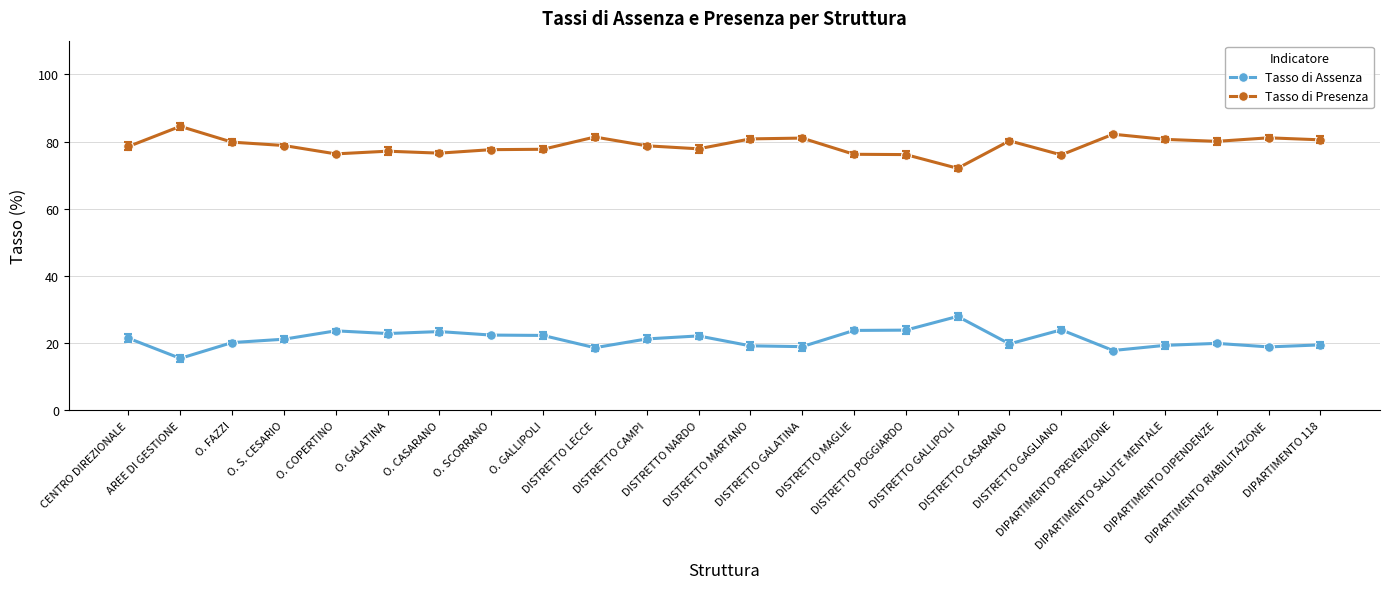

Is this an area chart (filled region under the line)?

No